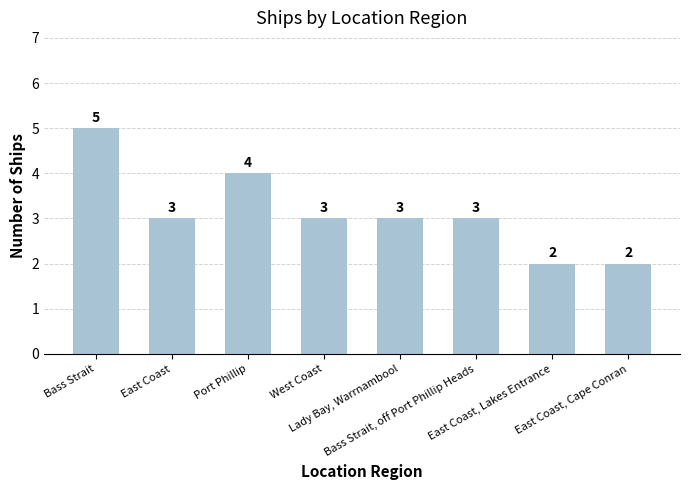

Reading right to left, transcribe all the data shown in this chart.

East Coast, Cape Conran=2	East Coast, Lakes Entrance=2	Bass Strait, off Port Phillip Heads=3	Lady Bay, Warrnambool=3	West Coast=3	Port Phillip=4	East Coast=3	Bass Strait=5